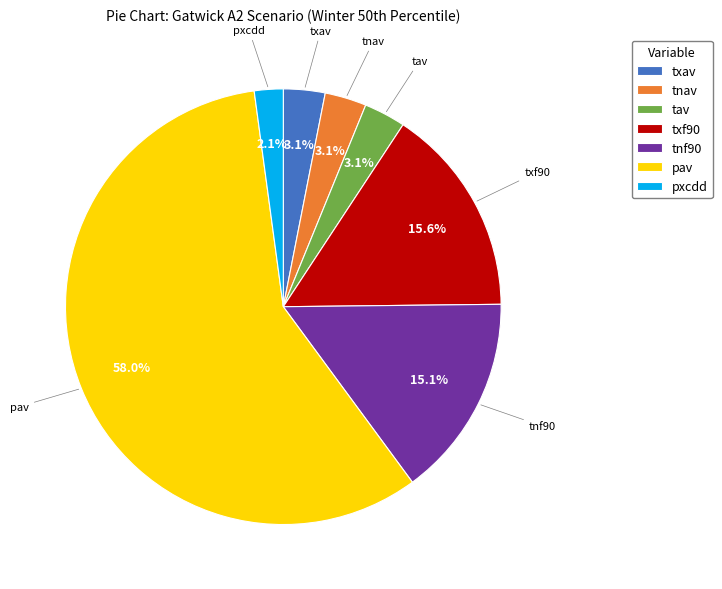

To the nearest percent, what is the difference between the txf90 and tnav slice percentages?

12%